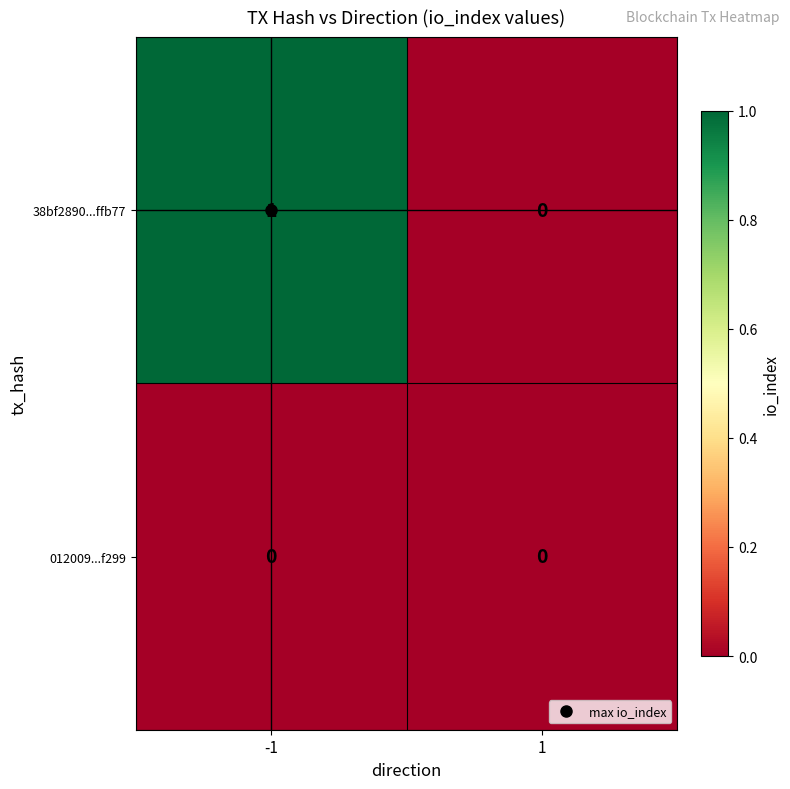

The 38bf2890...ffb77 series shows 0 at 1. True or false?

True